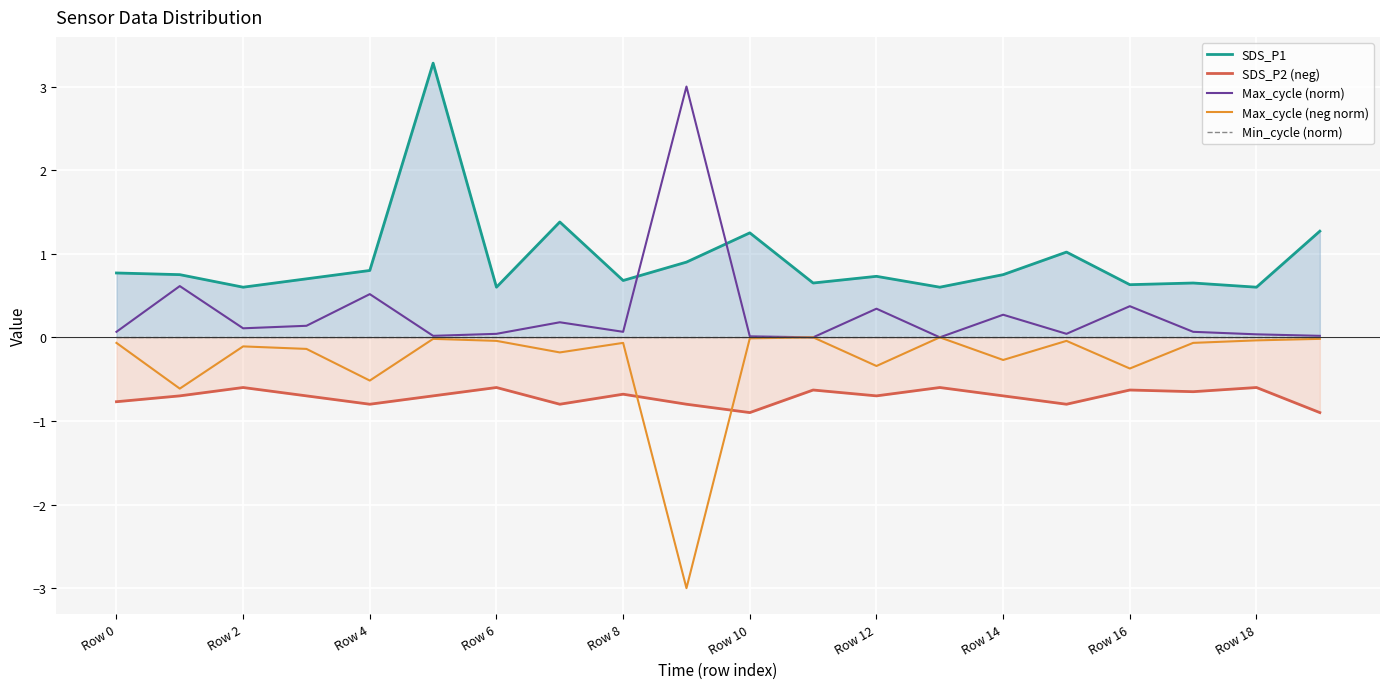

What is the minimum value for SDS_P2 (neg)?

-0.9